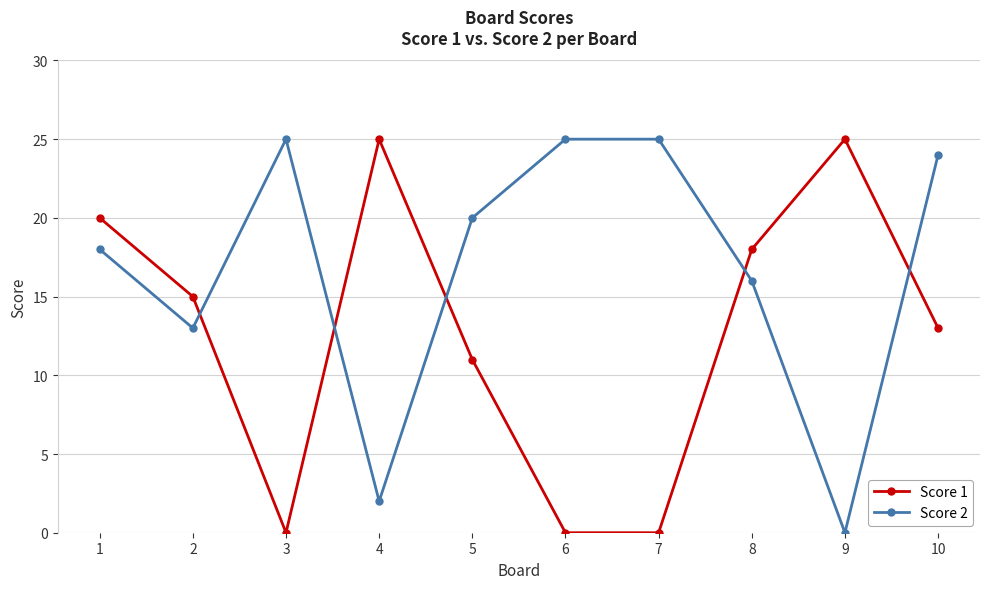

How many times do Score 2 and Score 1 cross each other?

5